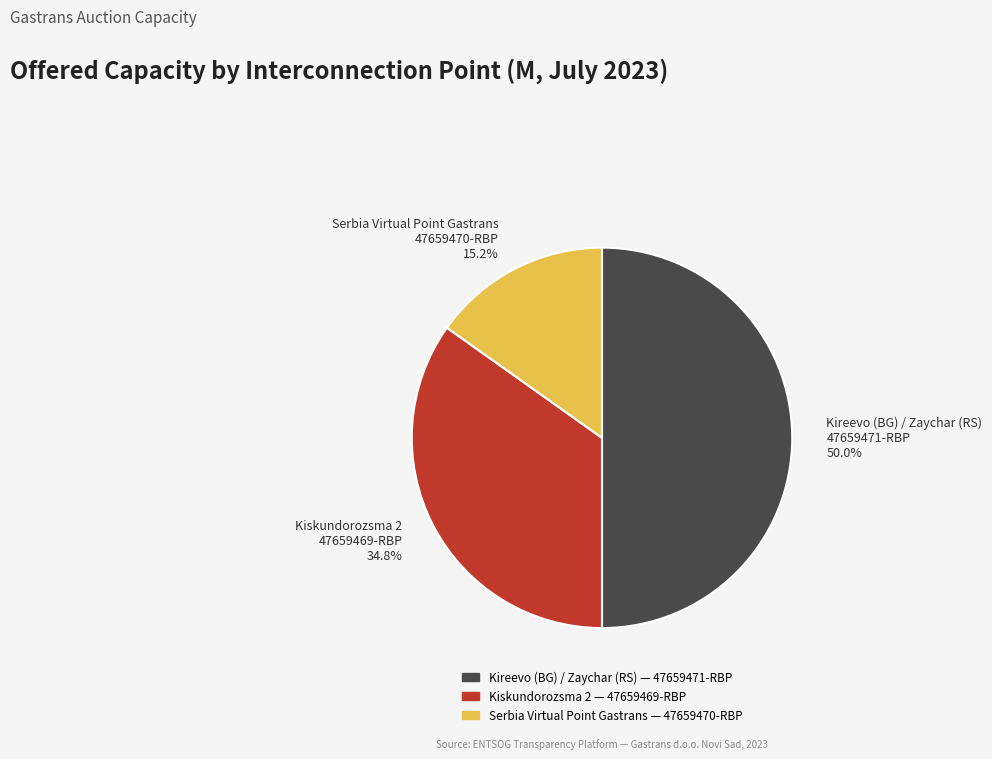

Which category has the biggest portion of the pie?

Kireevo (BG) / Zaychar (RS)